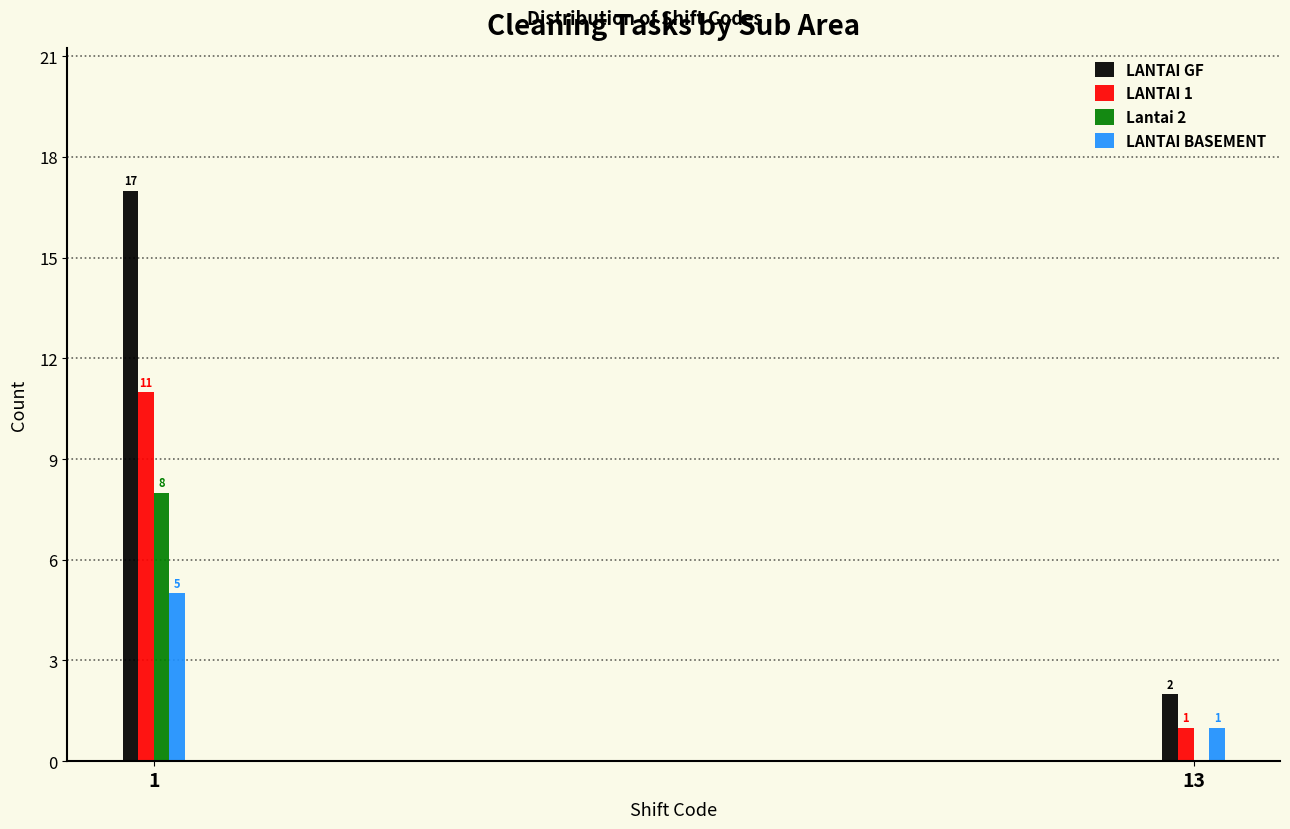

Reading left to right, list all the values displayed in this chart.

LANTAI GF: 1=17	13=2
LANTAI 1: 1=11	13=1
Lantai 2: 1=8	13=0
LANTAI BASEMENT: 1=5	13=1